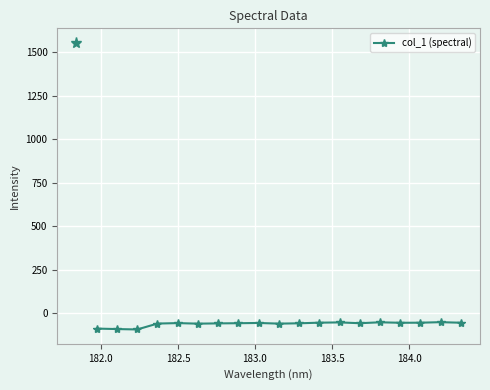

What is the difference between the second highest and second lowest values?

38.9